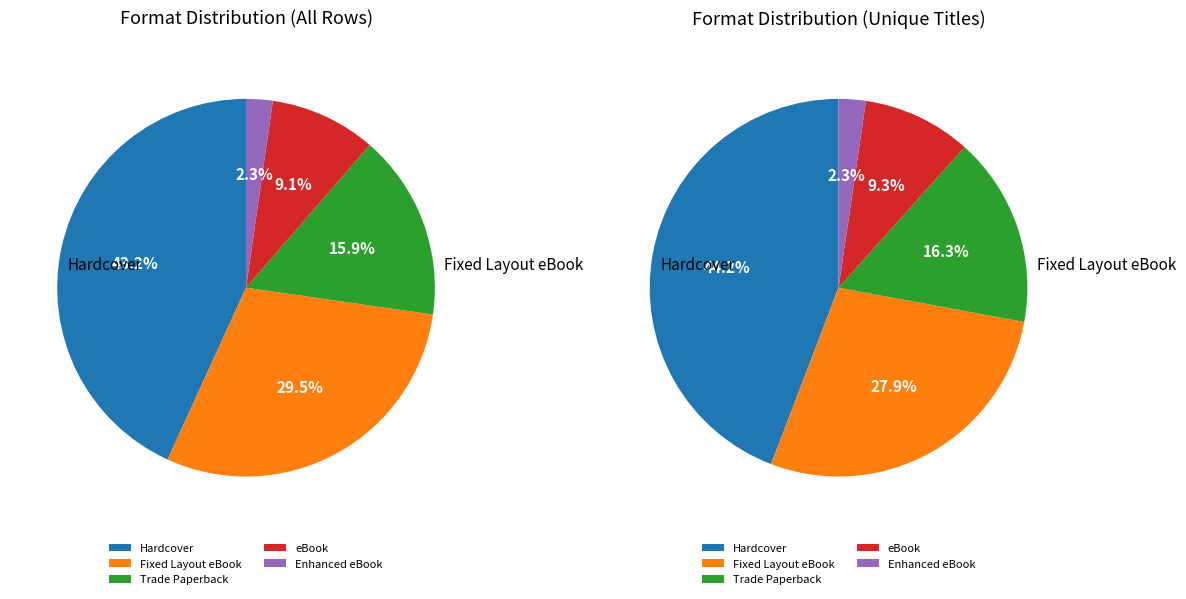

To the nearest percent, what portion does Trade Paperback represent?

16%